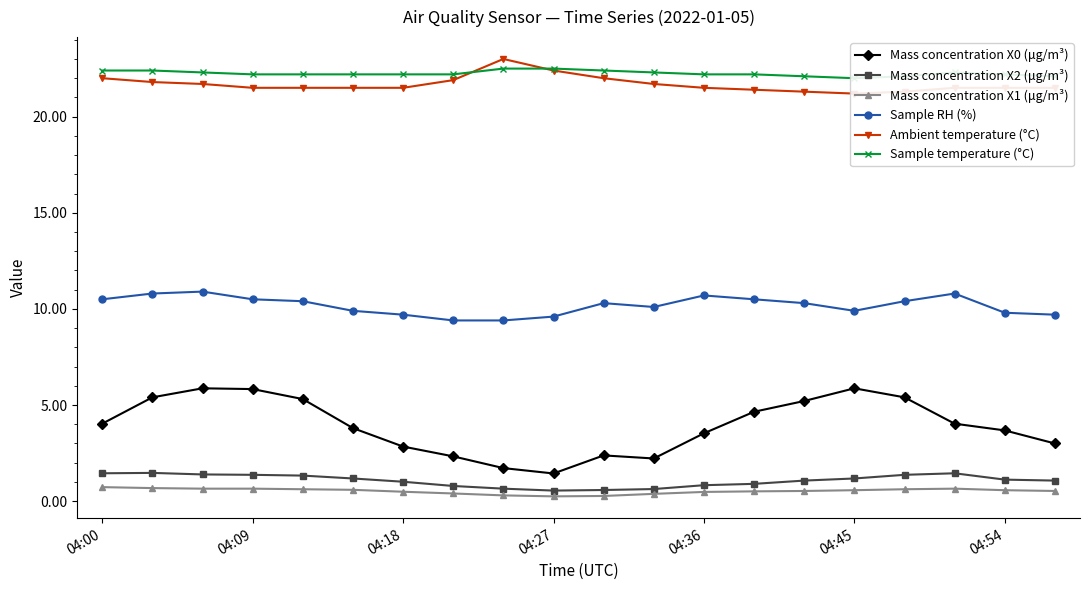

True or false: Mass concentration X0 (μg/m³) and Sample temperature (°C) intersect in this chart.

False